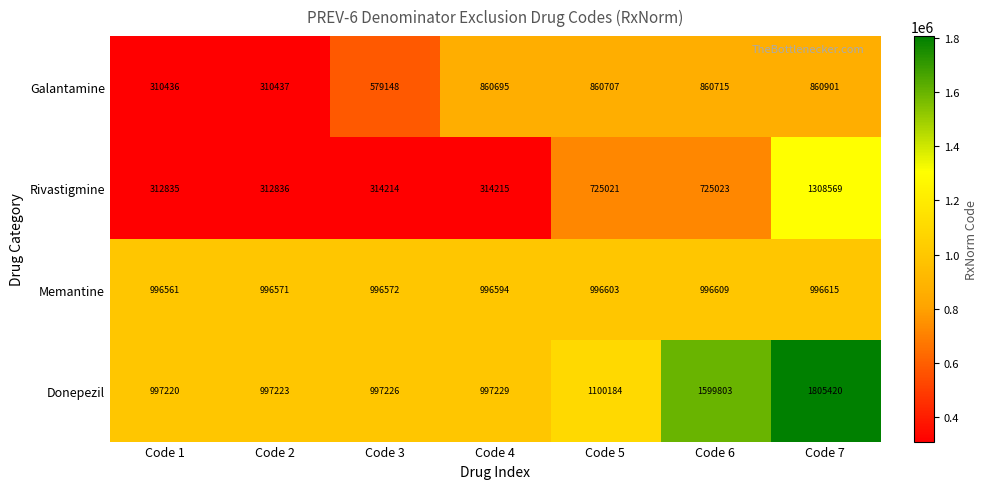

The Galantamine series shows 221854 at Code 5. True or false?

False